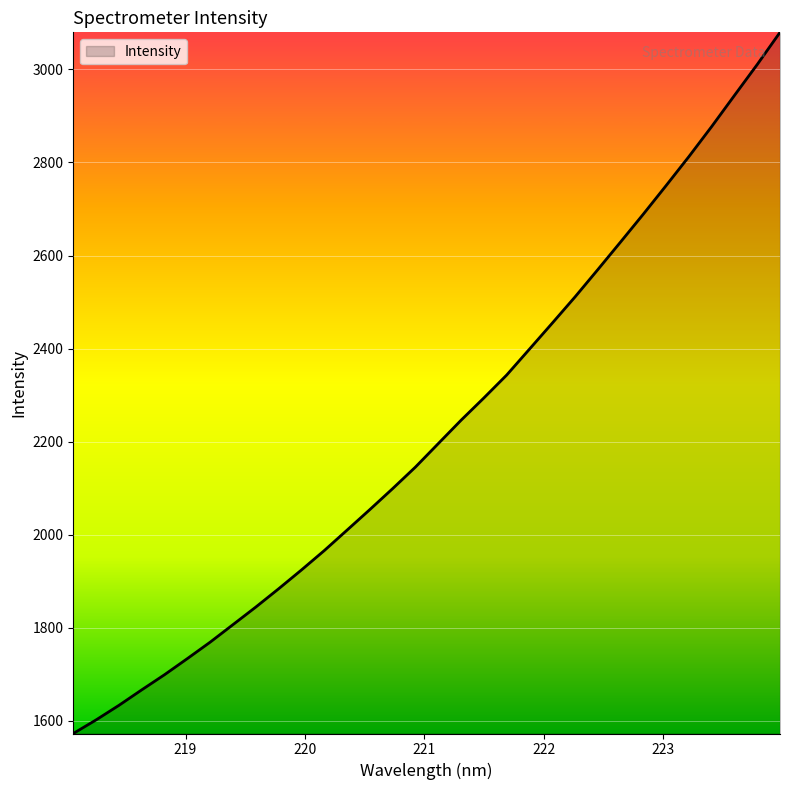

What is the difference between the maximum and minimum values?

1506.9